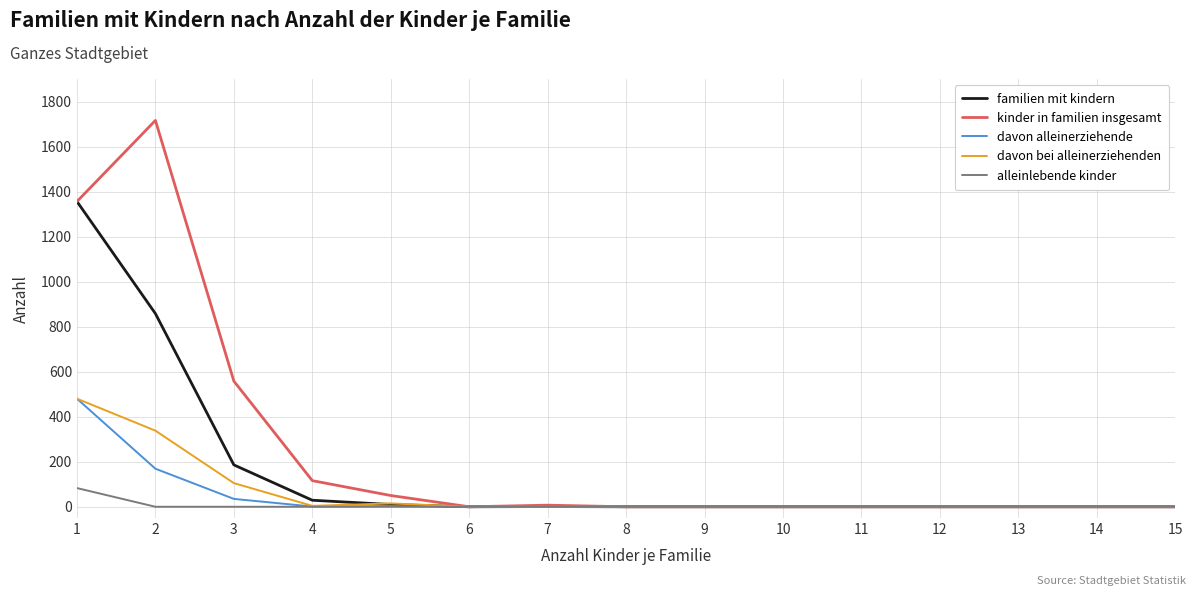

Where is davon bei alleinerziehenden nearest to the value 240?

2